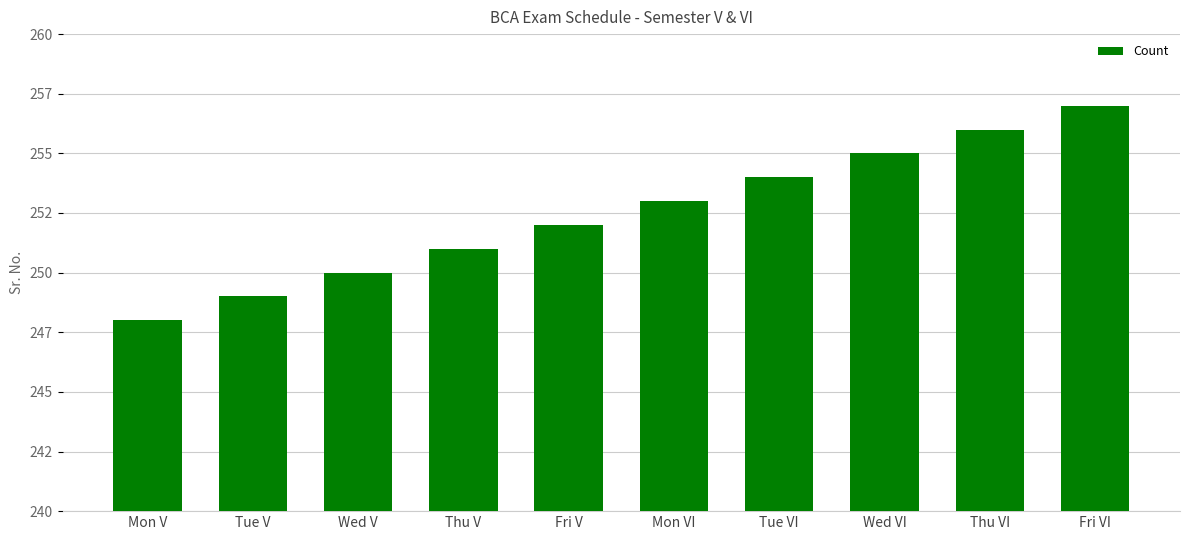

What is the average value?

252